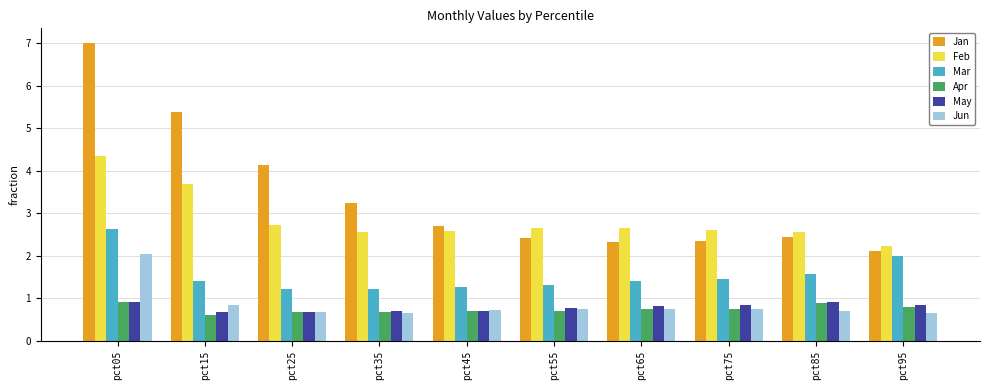

At how many categories does at least one series exceed 2?

10